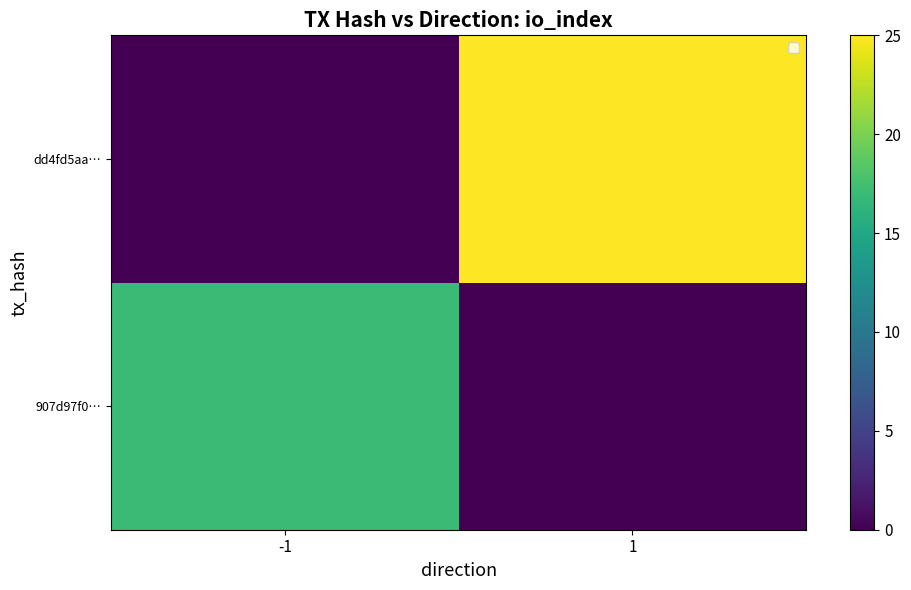

What is the difference between the maximum and minimum values in the dd4fd5aa… series?

25